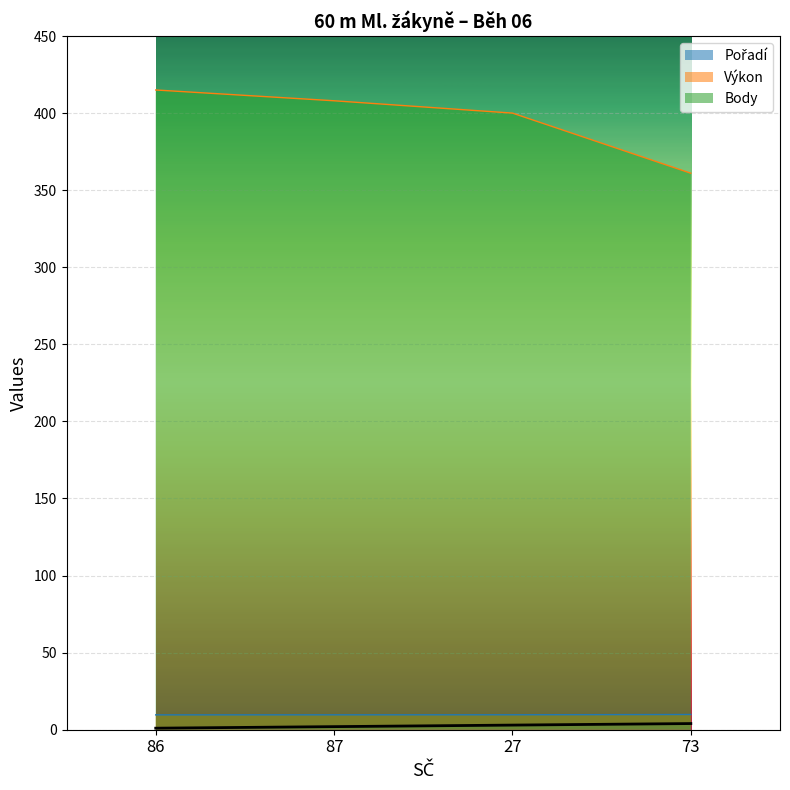

What position from the left is 73?

4